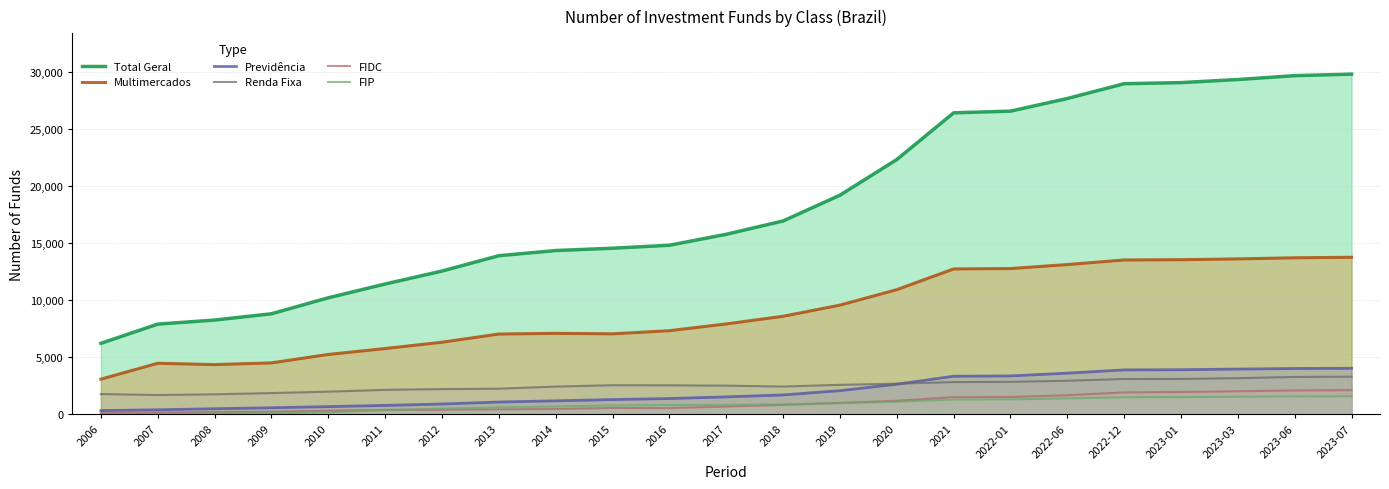

What is the value of the Multimercados point at the 17th from the left?

12755